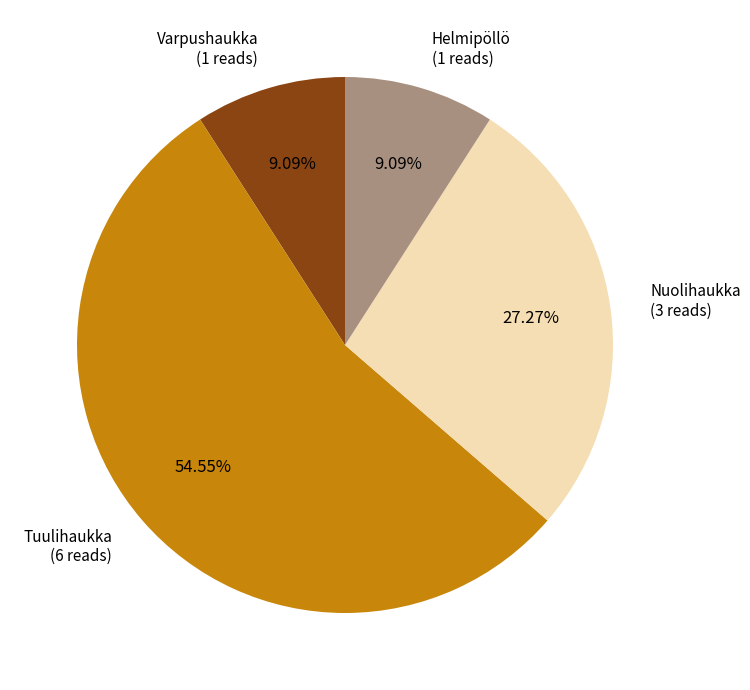

Which slice is the largest?

Tuulihaukka